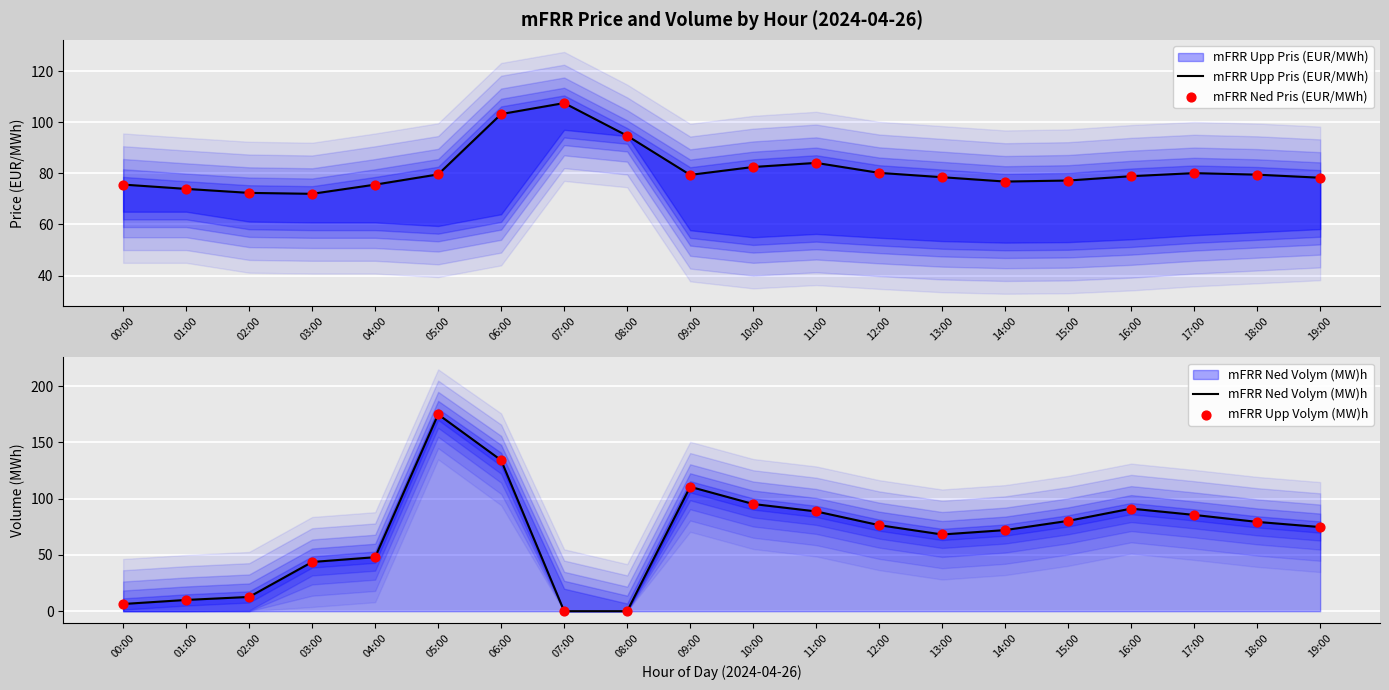

What is the total value across all series at 11:00?

345.6